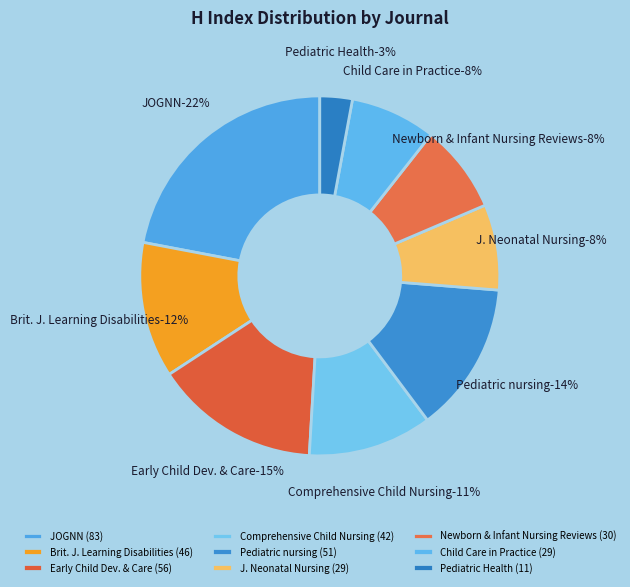

To the nearest percent, what is the difference between the largest and smallest slice percentages?

19%